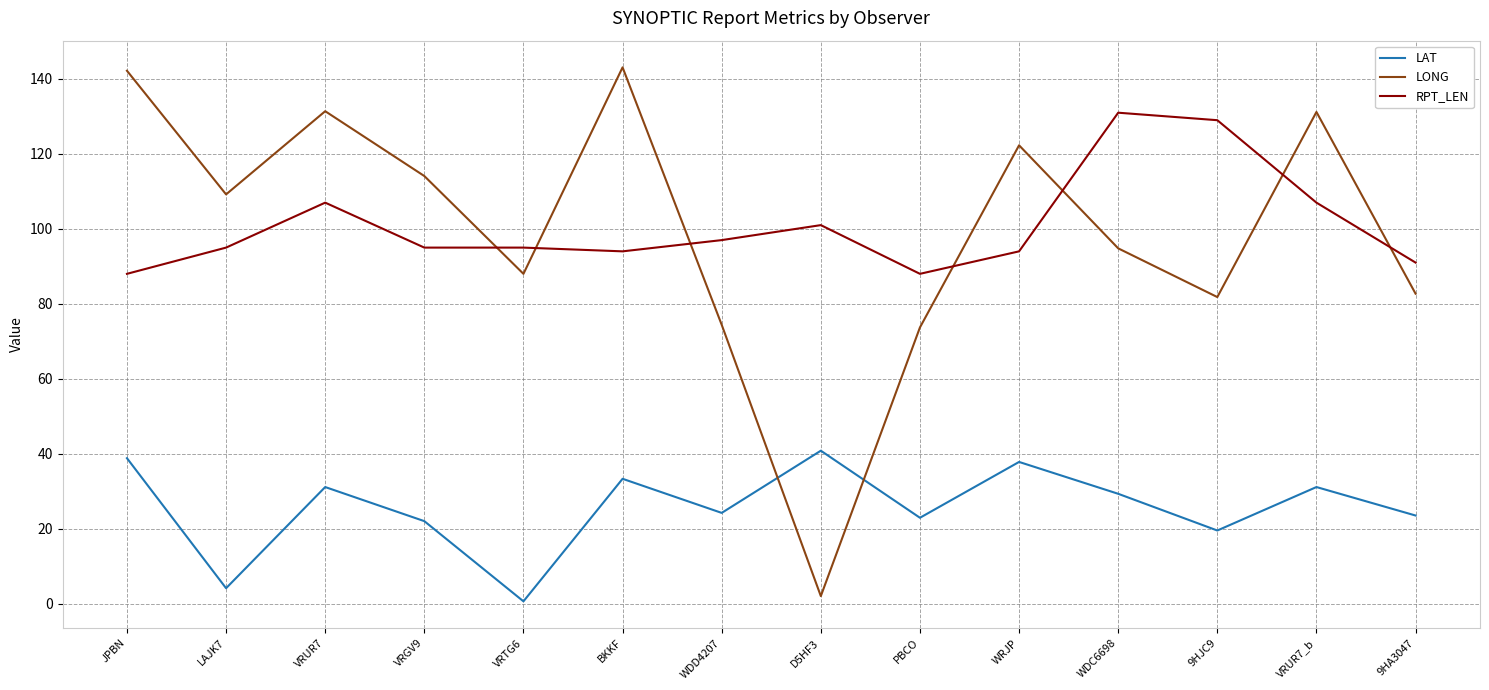

At VRTG6, list the series in order from smallest to largest.

LAT, LONG, RPT_LEN